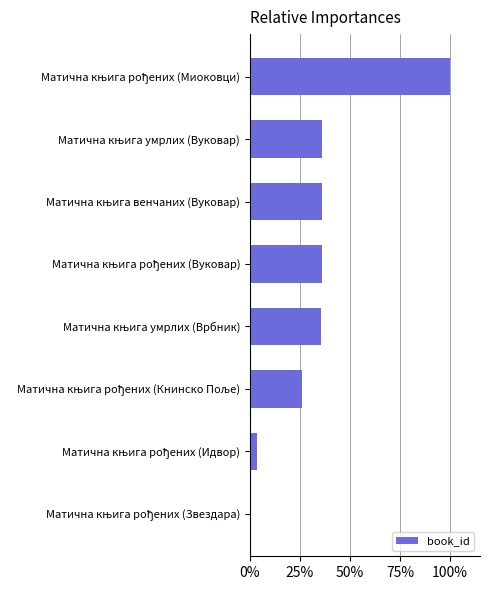

Are the bars horizontal?

Yes